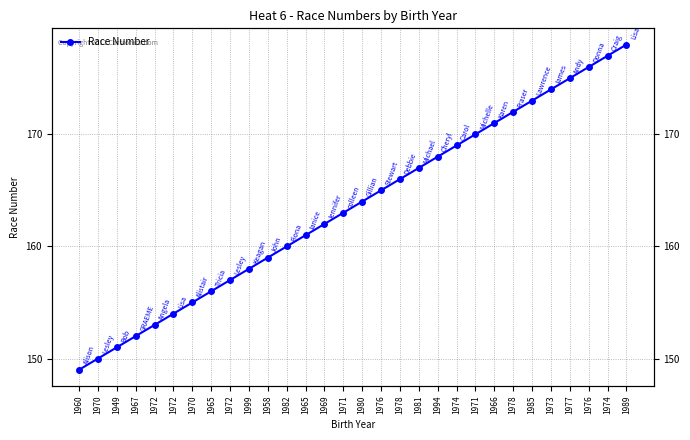

What is the smallest value displayed?

149